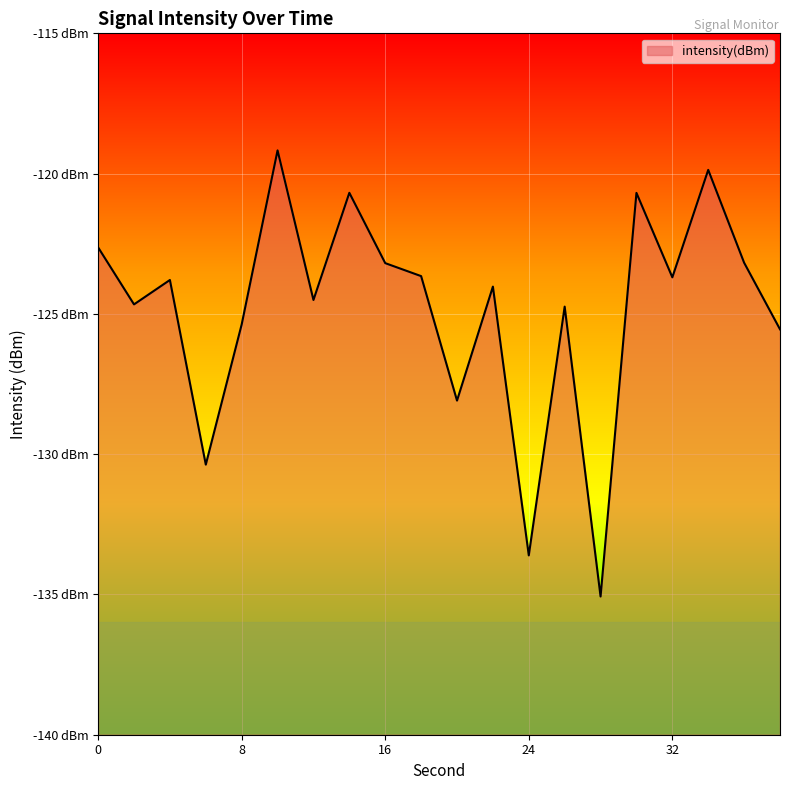

How many interior local peaks (higher than both neighbors) does the data have?

7